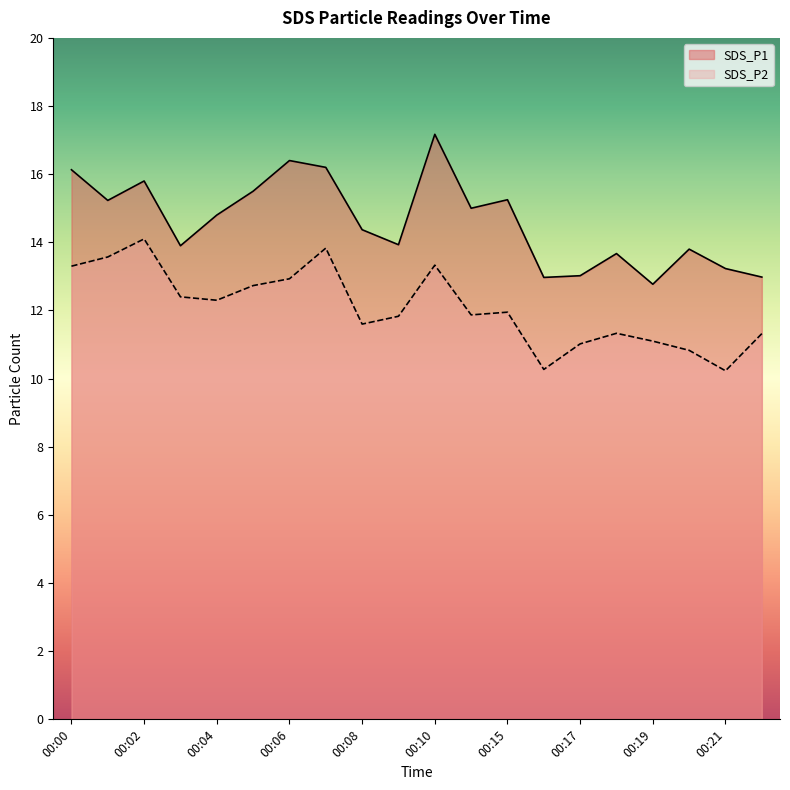

How many distinct data groups are displayed?

2